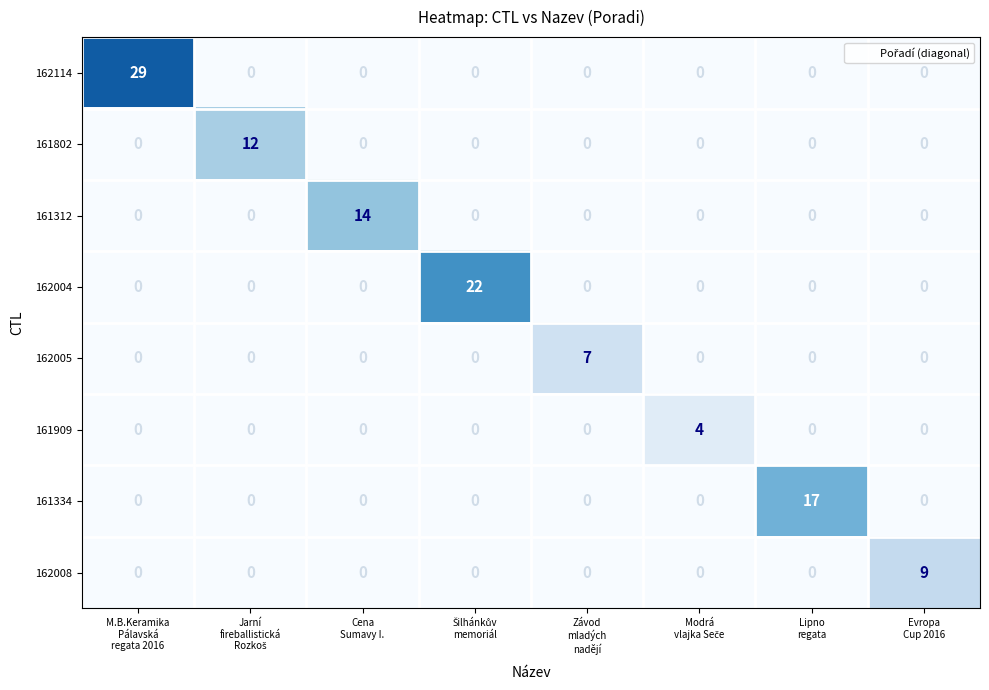

Rank the series by their maximum value, from lowest to highest.

161909, 162005, 162008, 161802, 161312, 161334, 162004, 162114